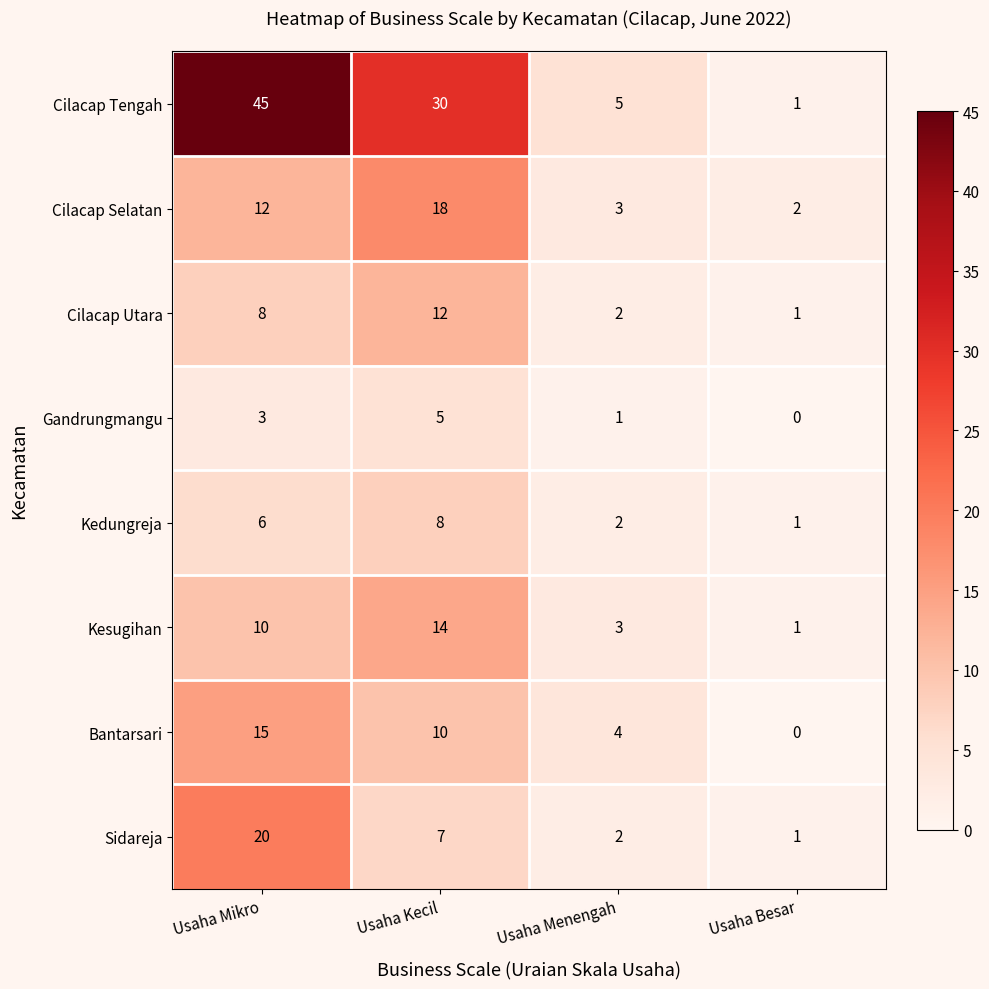

Which category has the lowest value across all series?

Usaha Besar